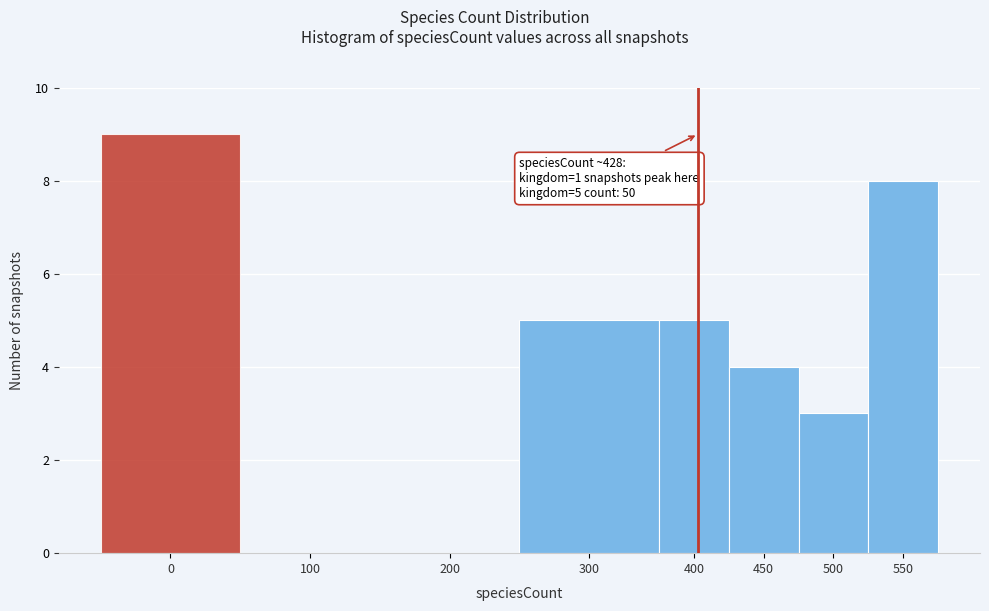

Reading left to right, what are all the values shown in this chart?

0=9	100=0	200=0	300=5	400=5	450=4	500=3	550=8